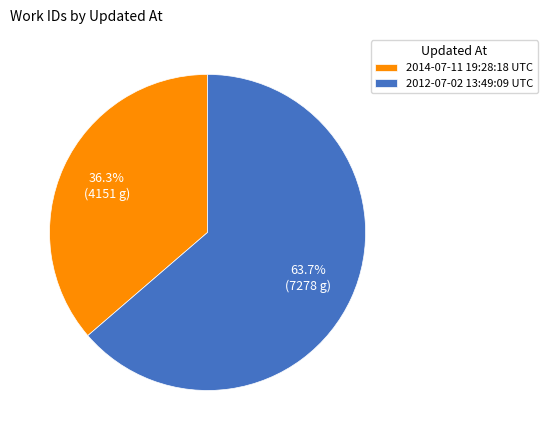

Do 2014-07-11 19:28:18 UTC and 2012-07-02 13:49:09 UTC together represent more than half of the pie?

Yes